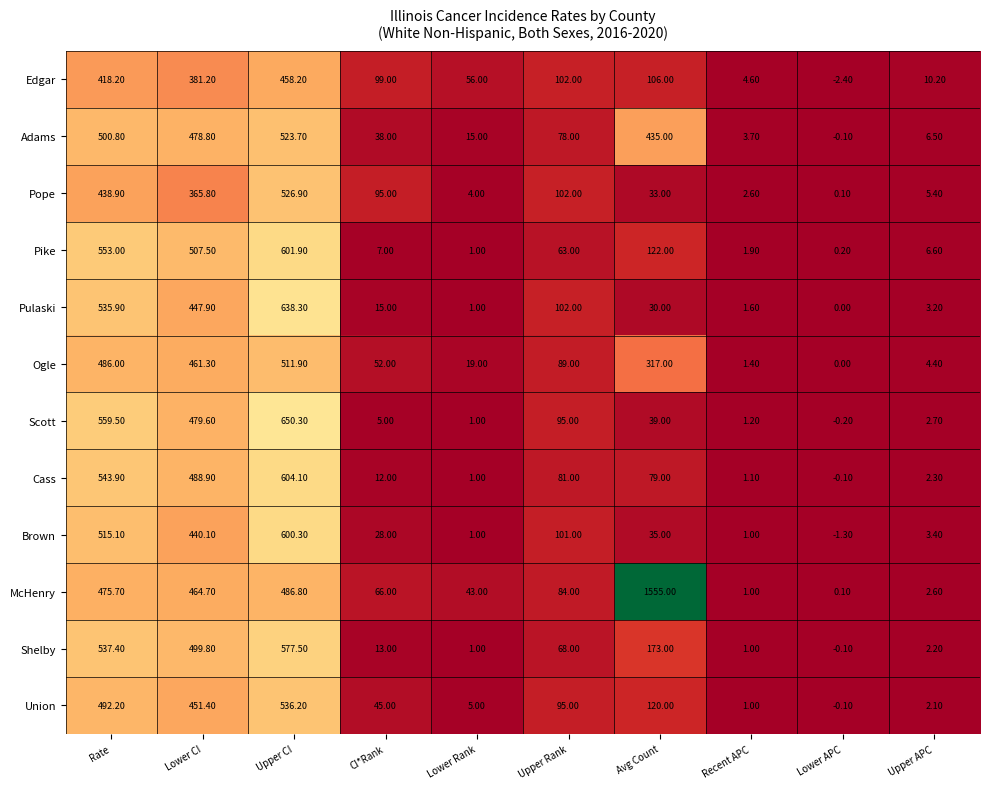

How many categories are shown in the chart?

10